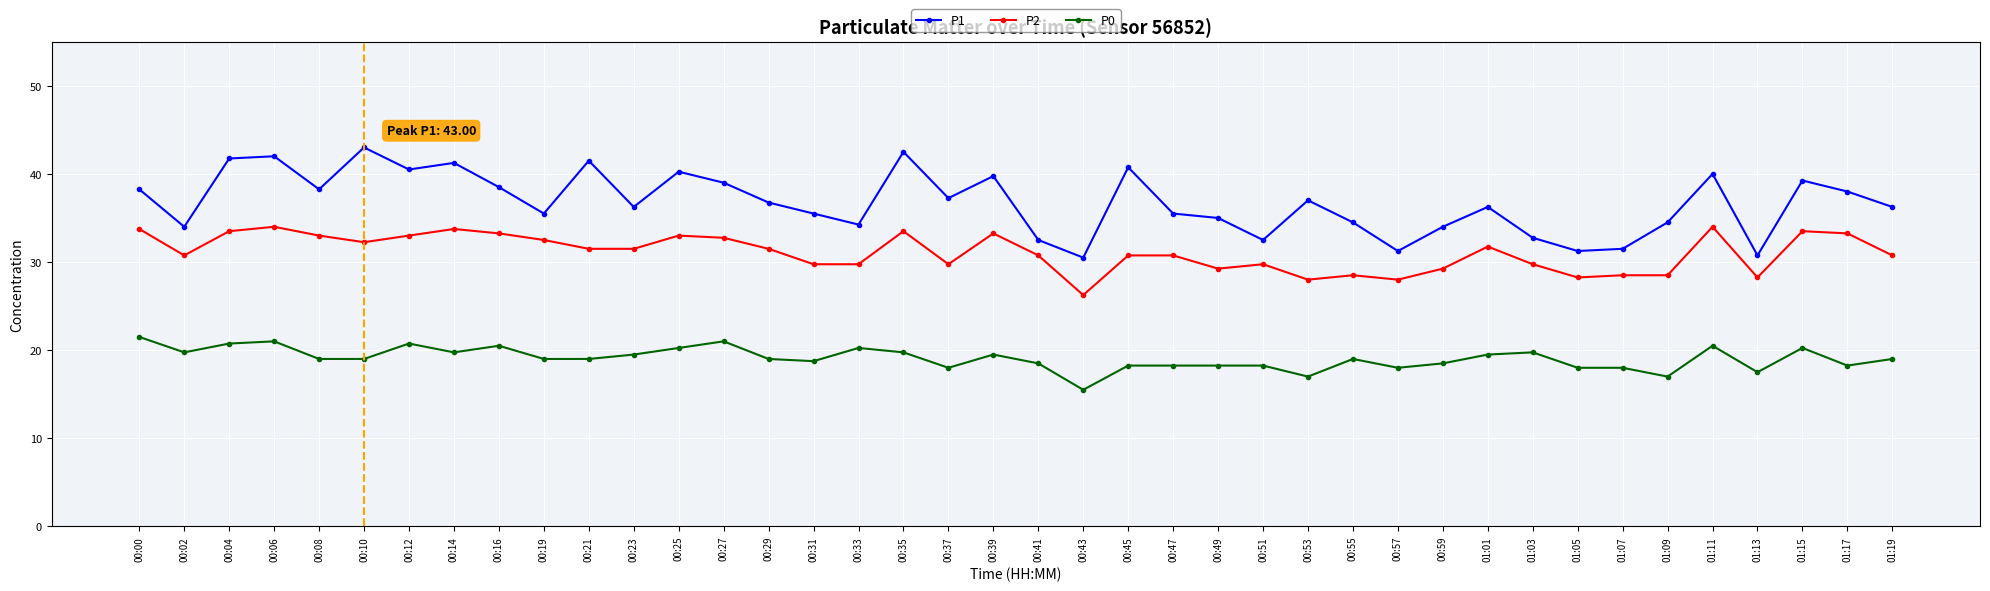

Between 00:08 and 00:31, which series saw the biggest shift?

P2